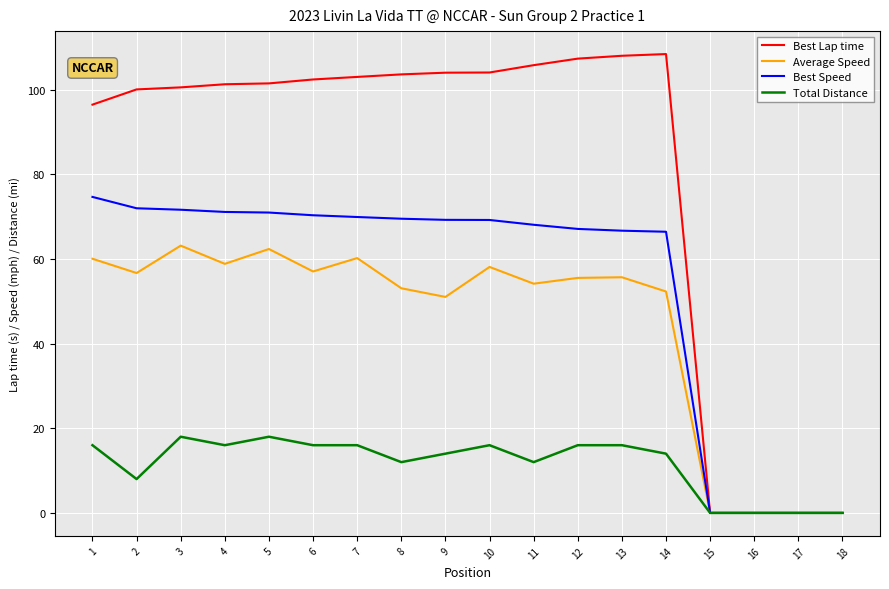

The value of Best Speed at 12 is 118.8. True or false?

False